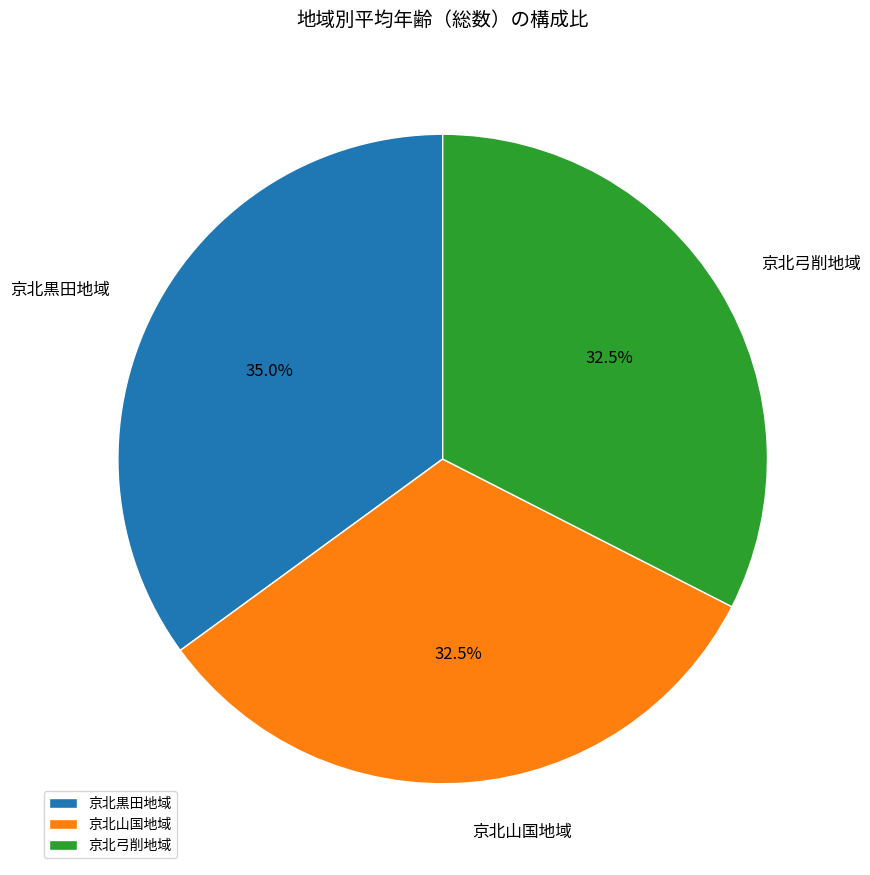

Does any single category account for the majority?

No